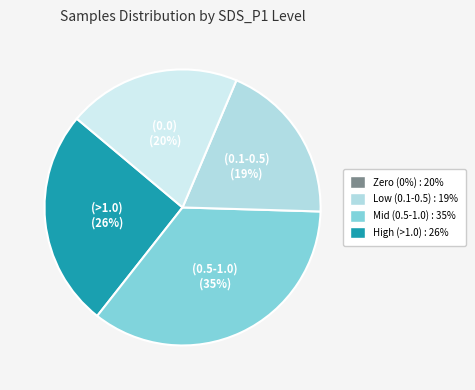

To the nearest percent, what is the average slice percentage?

25%